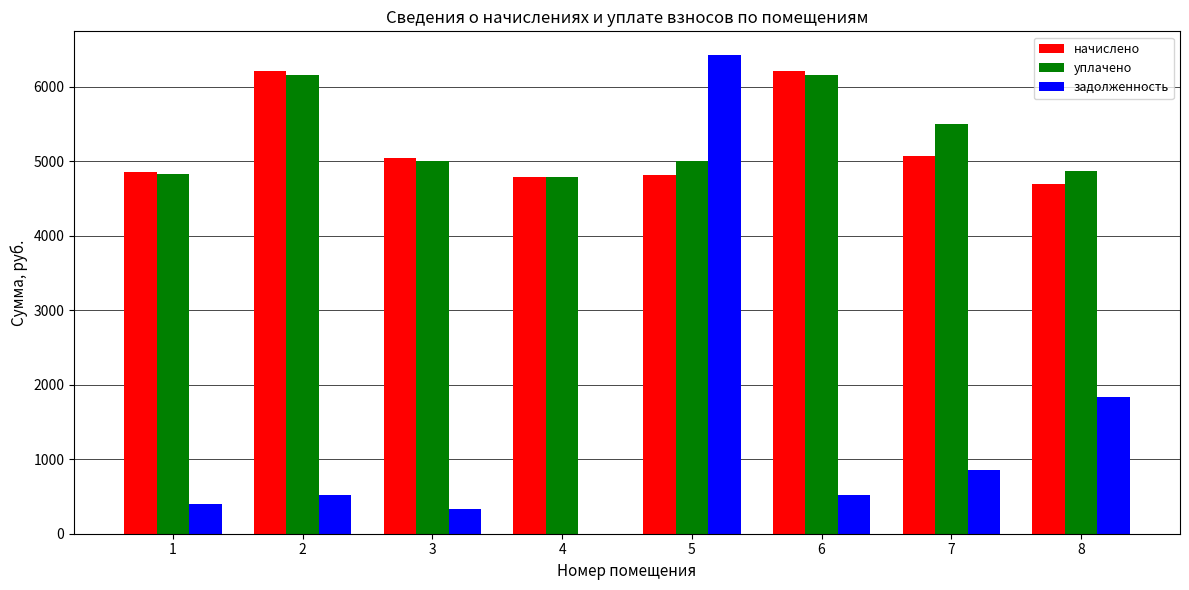

Which label corresponds to the largest value in the chart?

5